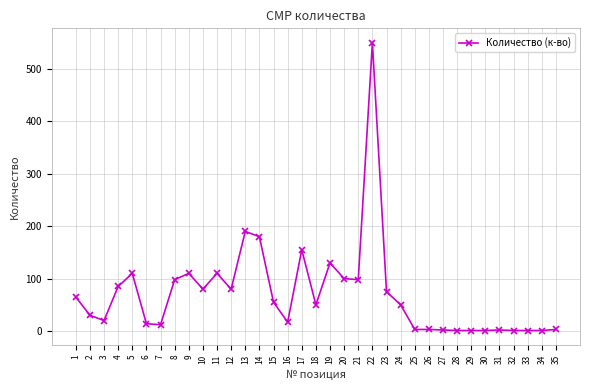

The value at 17 is 155. True or false?

True